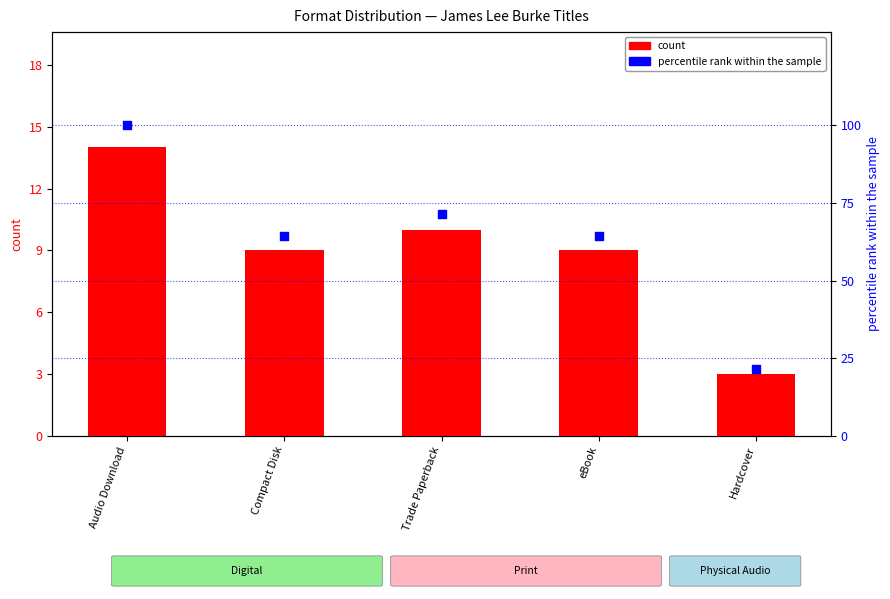

Which series has the widest spread of Y values?

percentile rank within the sample